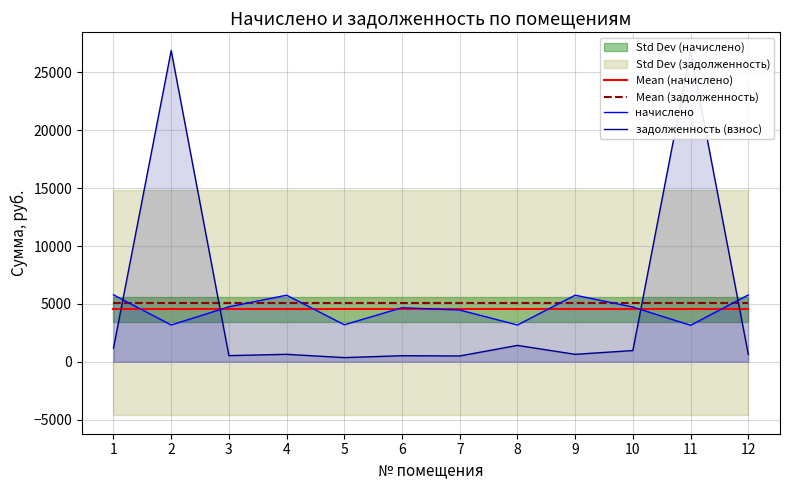

Which series has the widest spread of values?

задолженность (взнос)